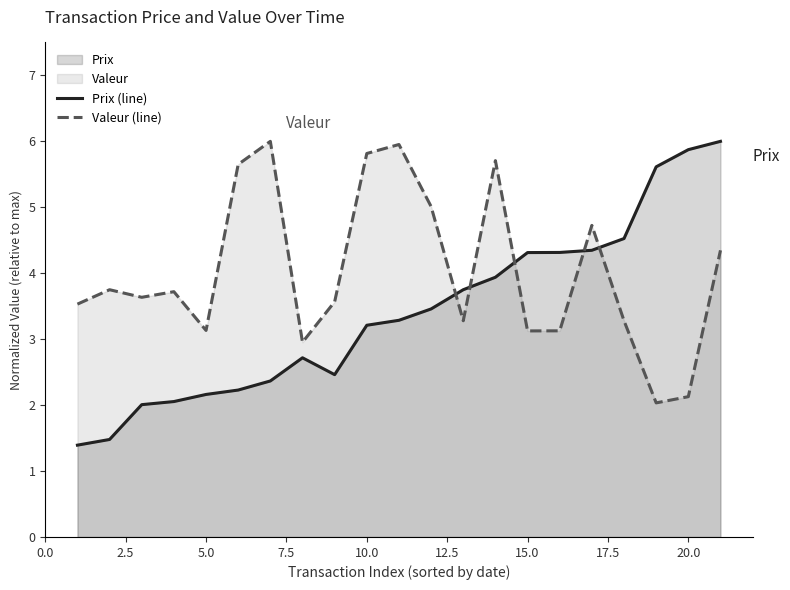

What is the spread (max minus min) of values at 5.0?

1.0